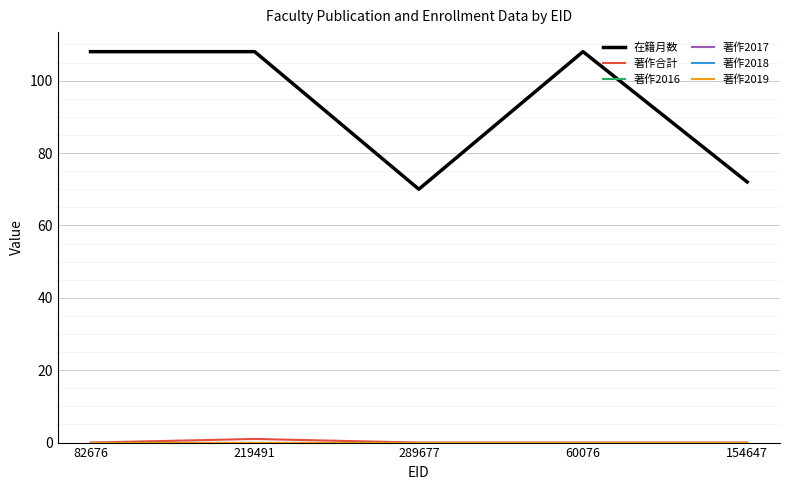

At which label is 著作2019 closest to 0?

82676